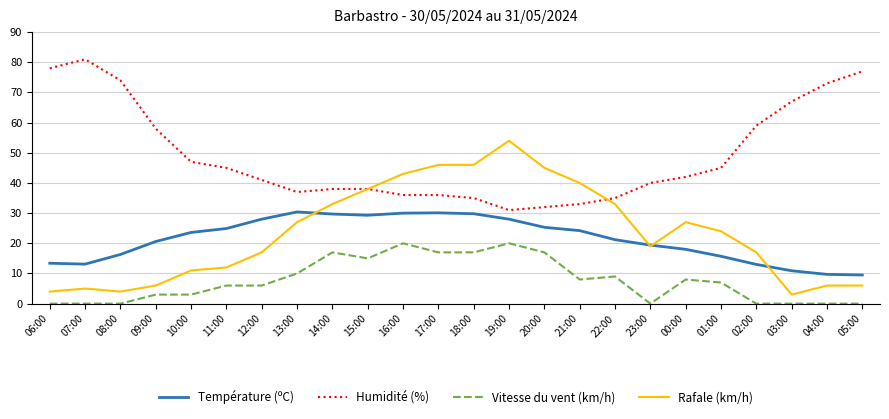

What is the approximate value of Température (ºC) at 21:00?

24.2